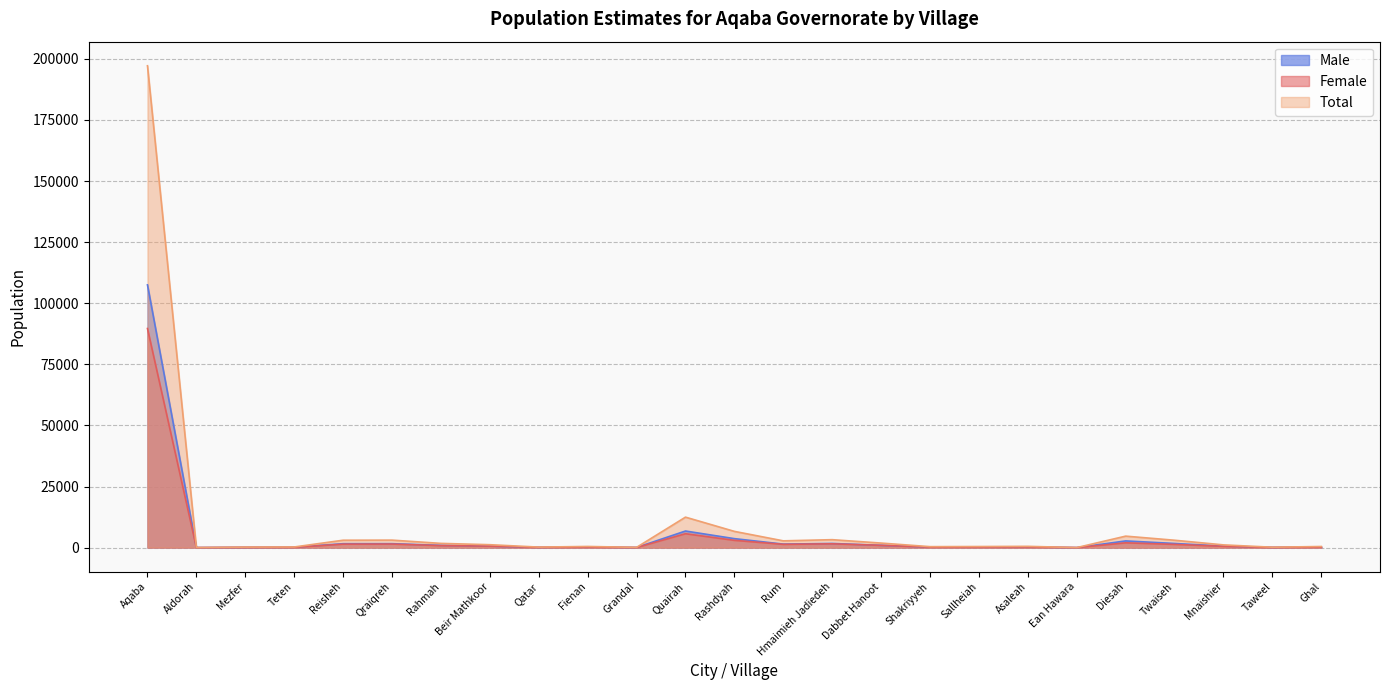

How many values in Female are above zero?

24